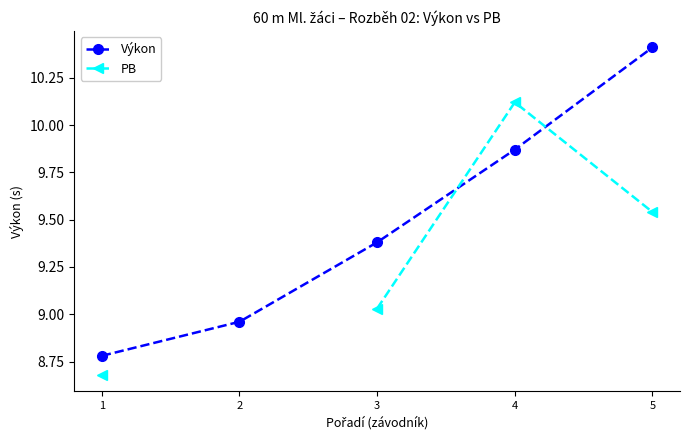

True or false: Výkon has a value of 13.3 at 2.

False